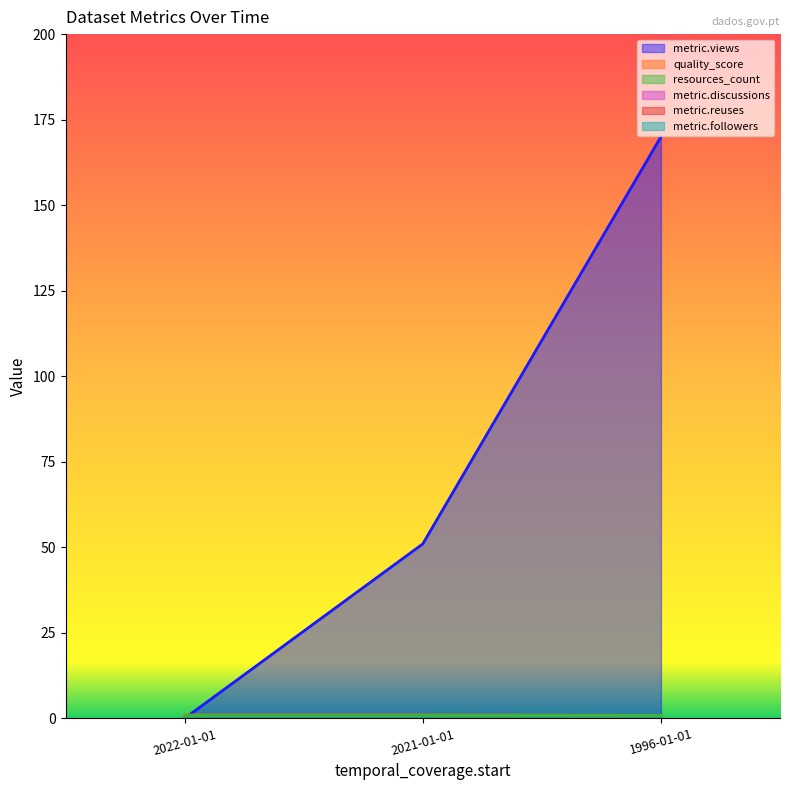

What is the value of the resources_count point at the 2nd from the left?

1.0